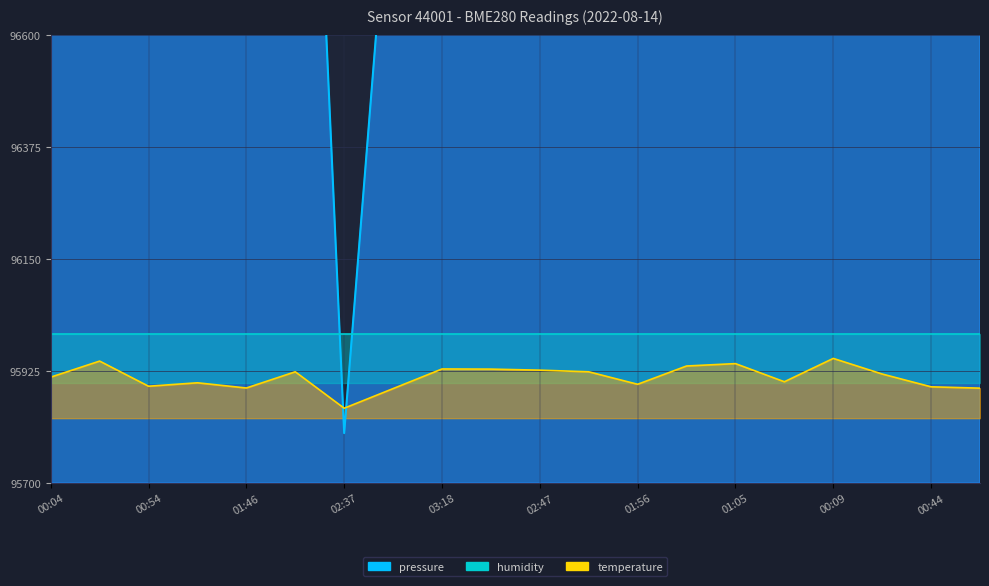

What is the minimum value for pressure?

95800.0